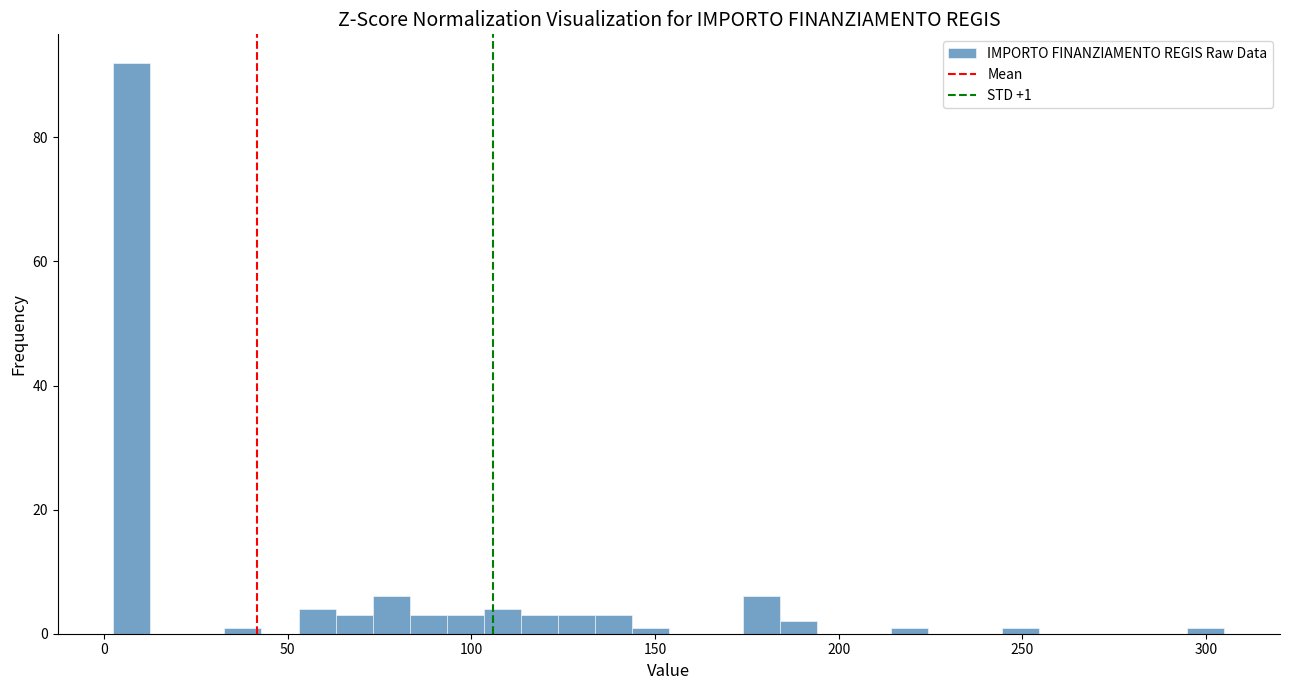

Around what value on the x-axis is the tallest bar? Give the approximate position of its centre, as read against the axis.

10